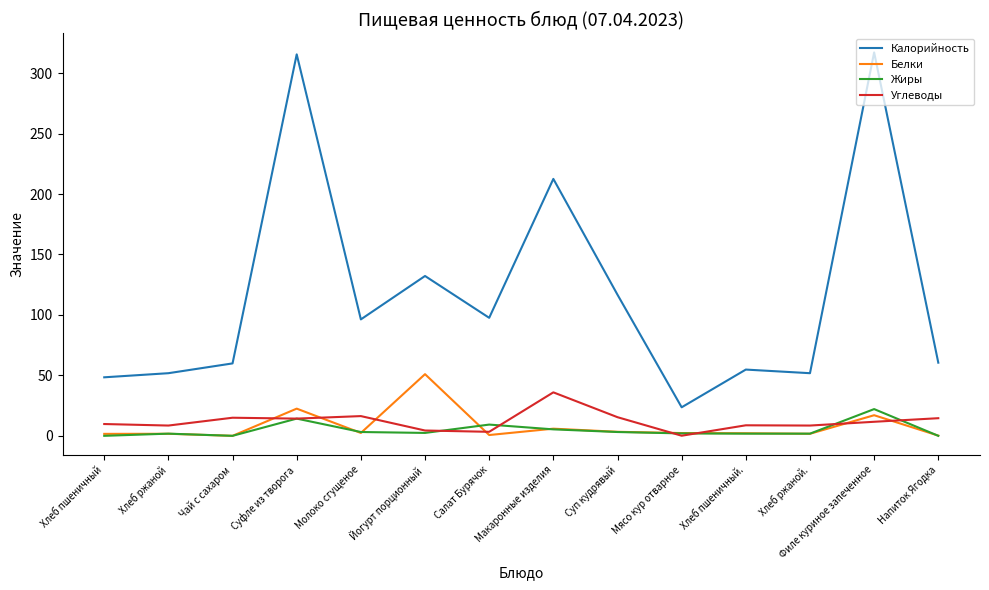

What are all the series names shown in the legend?

Калорийность, Белки, Жиры, Углеводы